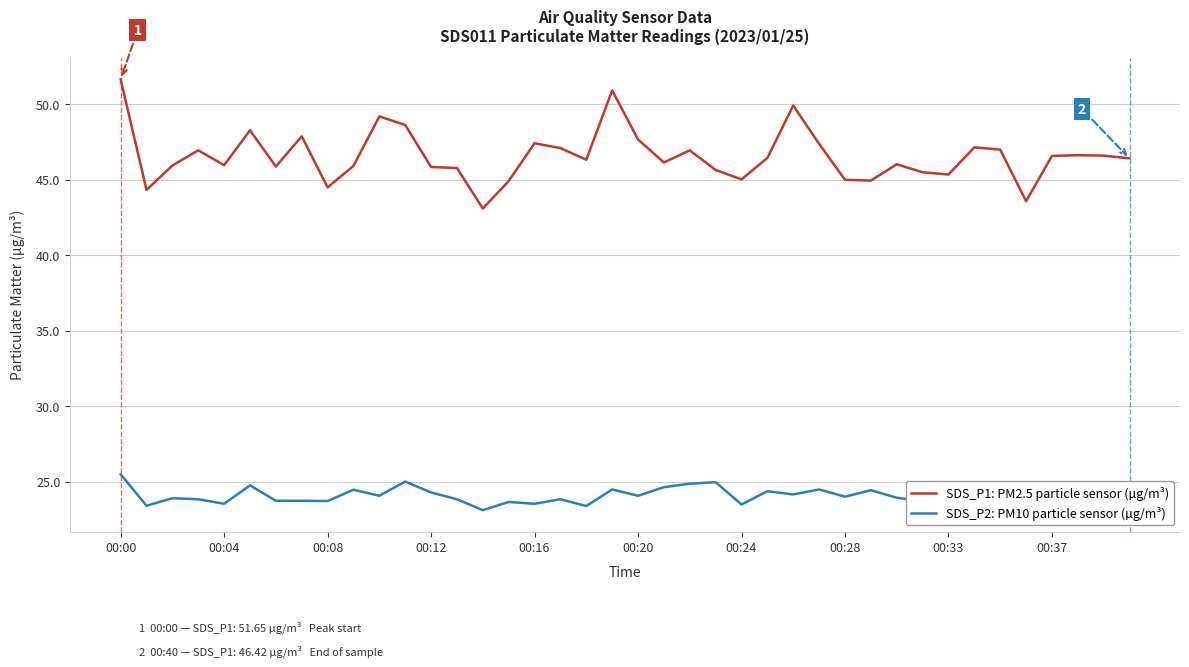

List the series in order of their overall mean, highest first.

SDS_P1: PM2.5 particle sensor (µg/m³), SDS_P2: PM10 particle sensor (µg/m³)